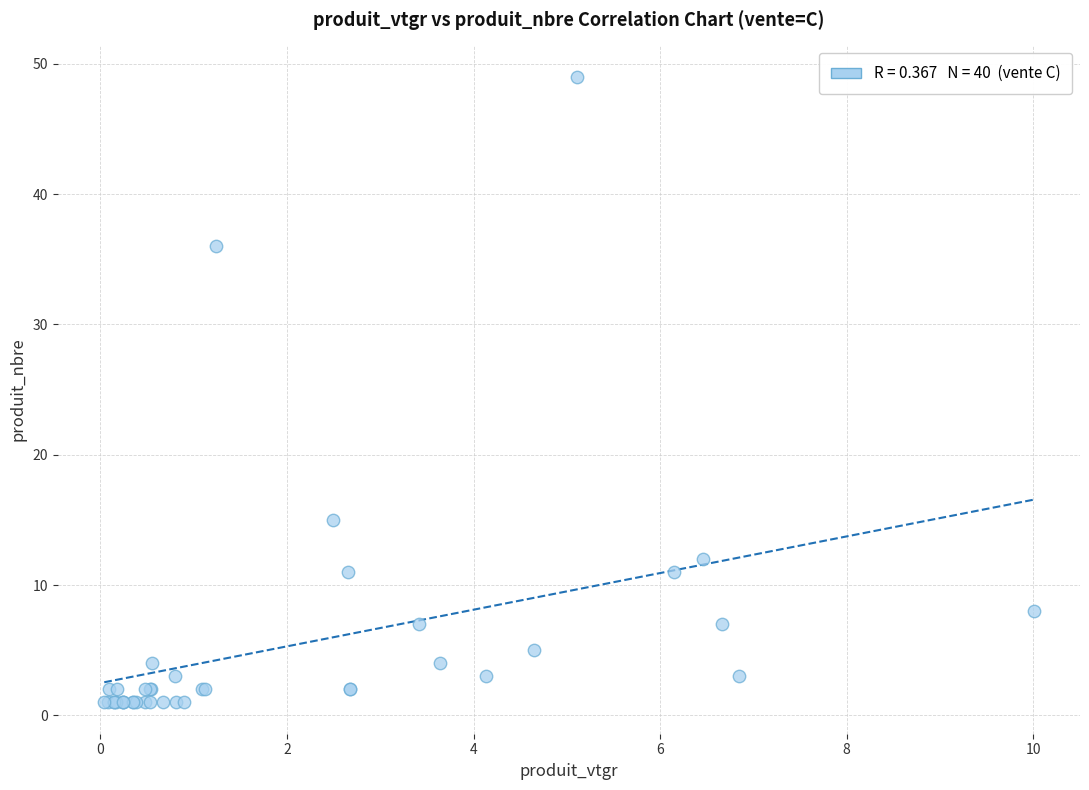

What Y value in the scatter plot is closest to 25?

15